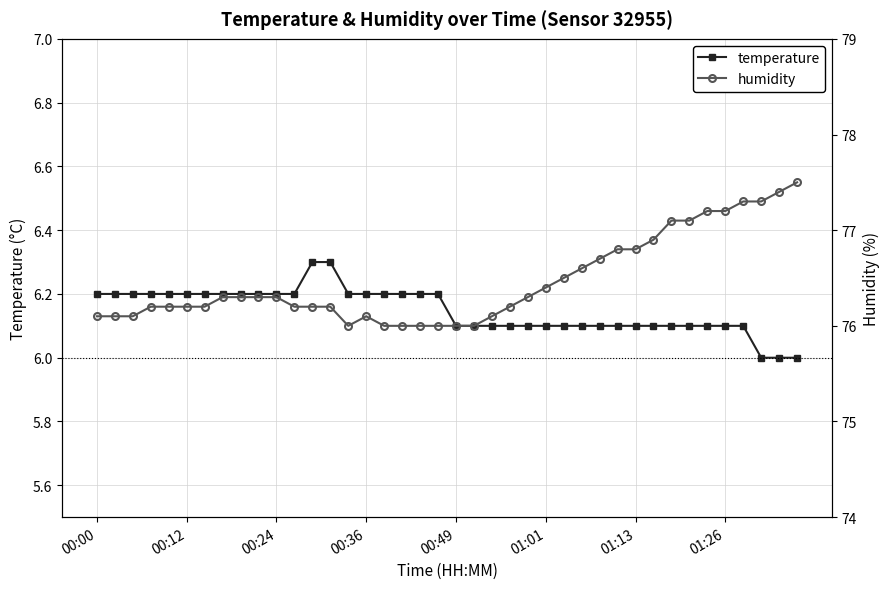

How many categories are shown in the chart?

40